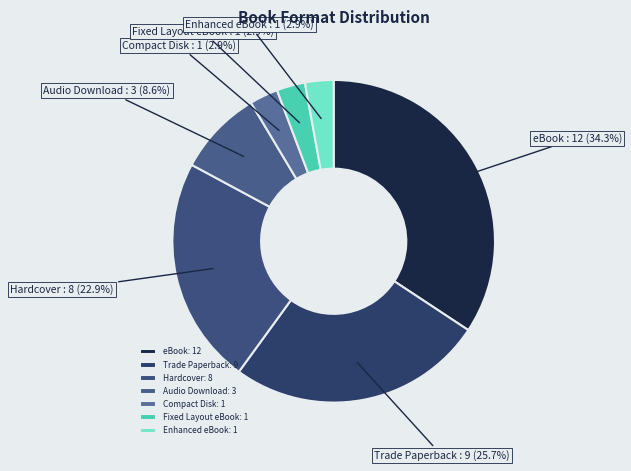

Between Trade Paperback and eBook, which is larger?

eBook